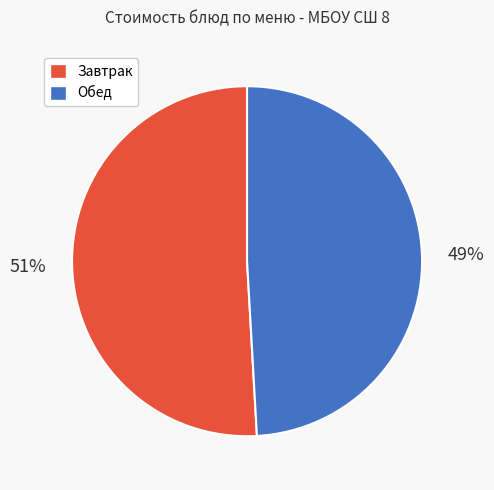

True or false: Завтрак accounts for 41% of the total.

False